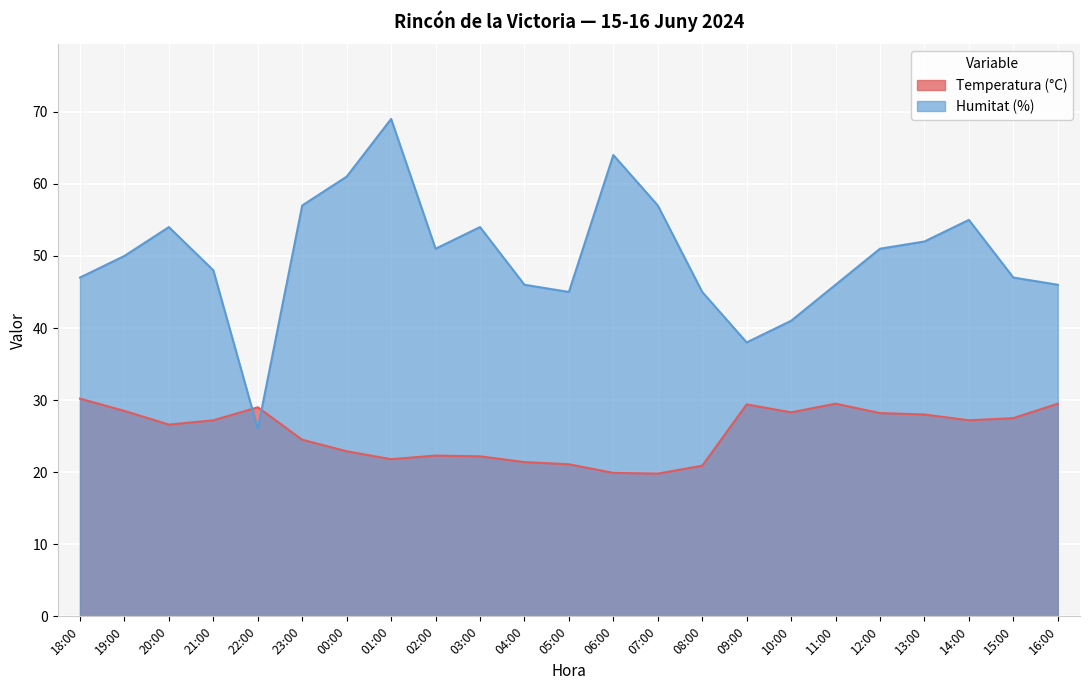

At which label does Humitat (%) reach its peak?

01:00